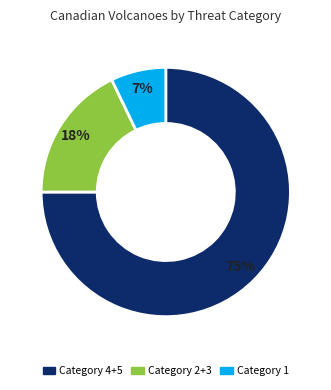

How many slices are in this pie chart?

3